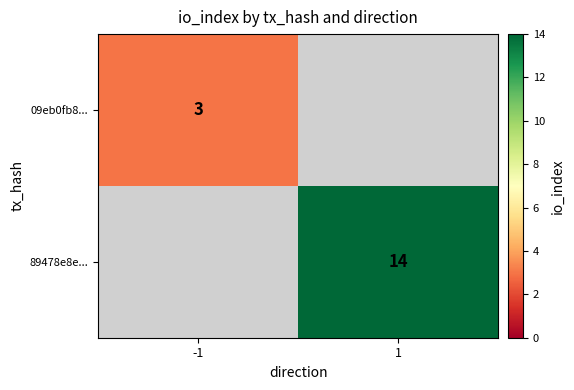

Which category has the highest value across all series?

1